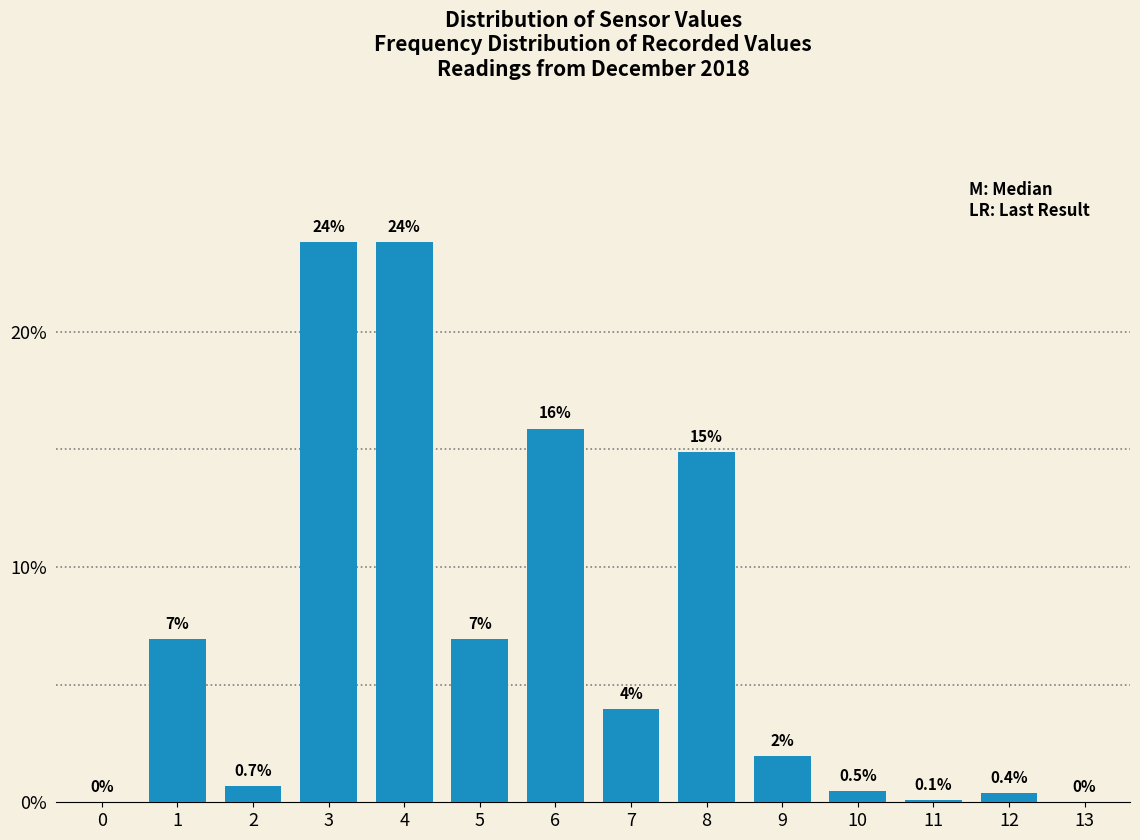

Reading left to right, extract all data points from this chart.

0=0.0	1=7.0	2=0.7	3=23.8	4=23.8	5=7.0	6=15.9	7=4.0	8=14.9	9=2.0	10=0.5	11=0.1	12=0.4	13=0.0